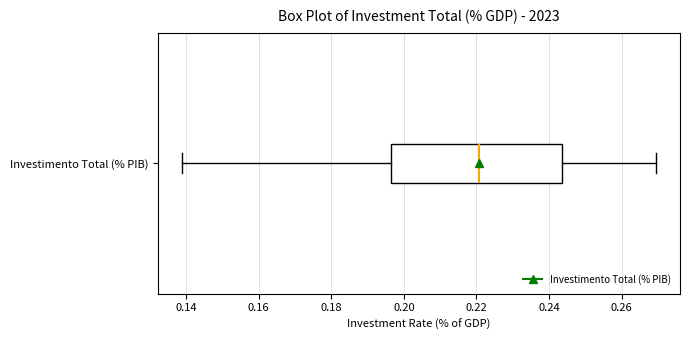

Read this box plot against the x-axis: the position of the median line, the range covered by the box, and the ends of both whiskers. The values are not printed on the chart, so give them approximately, as read against the axis.

median 0.220, box 0.196 to 0.244, whiskers 0.138 to 0.270